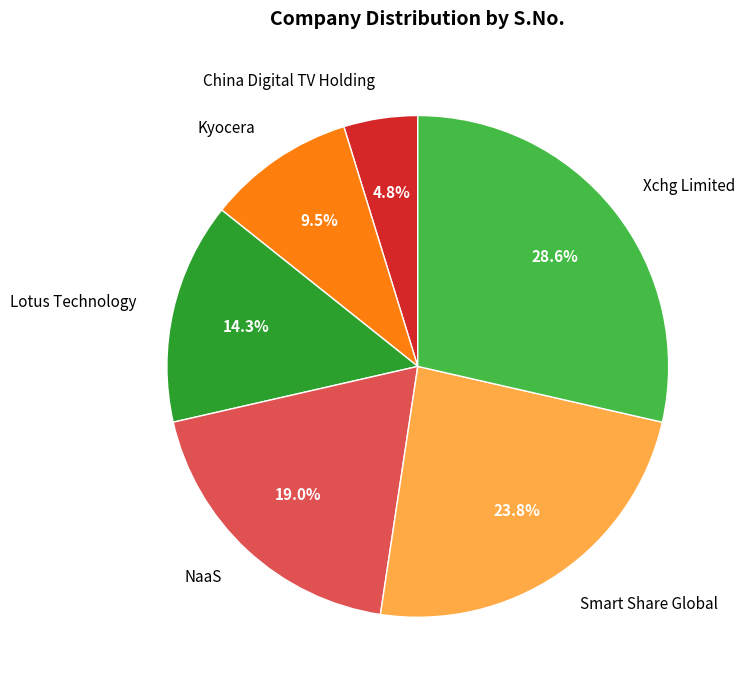

Between Xchg Limited and China Digital TV Holding, which is larger?

Xchg Limited